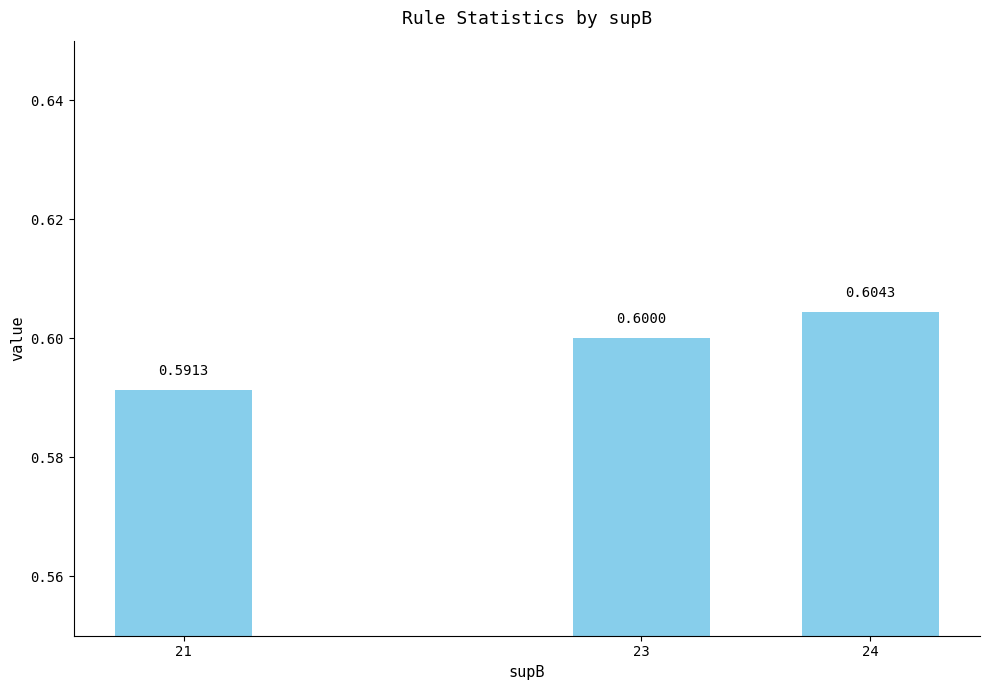

Rank the categories by value from lowest to highest.

21, 23, 24